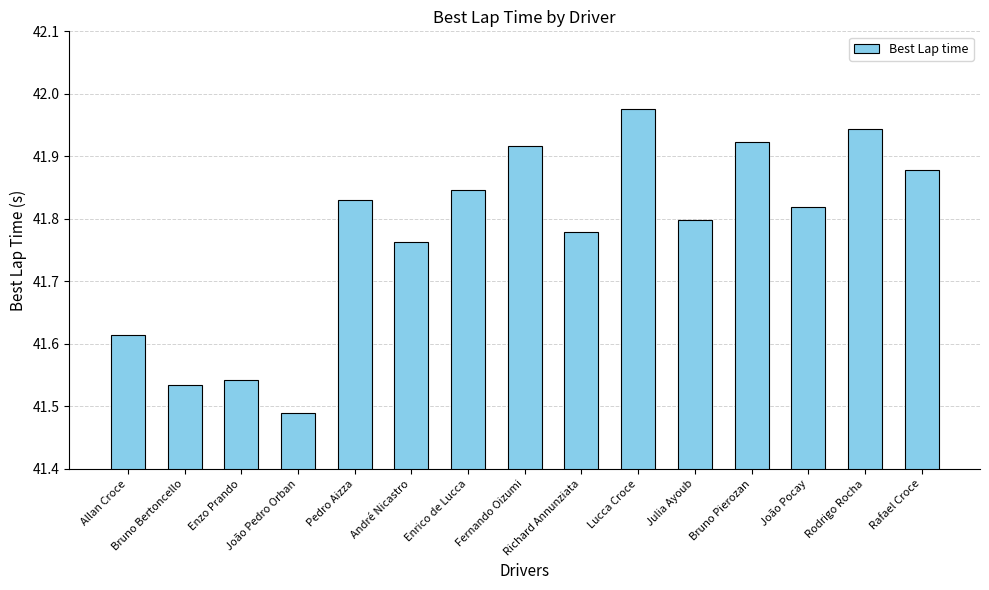

What is the sum of all values?

626.7